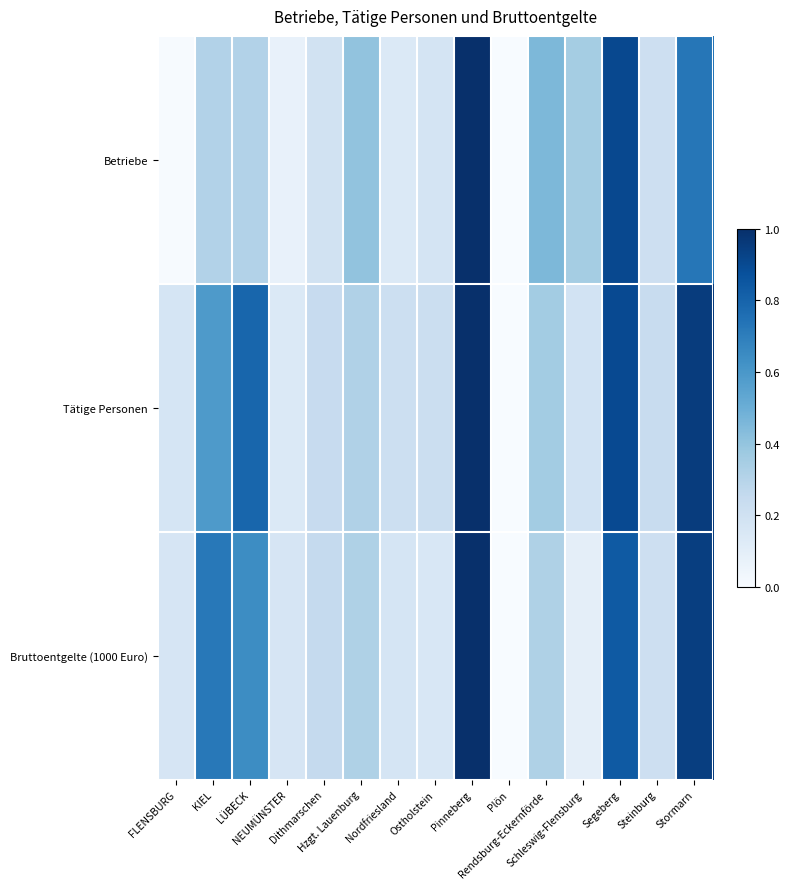

Rank the series at NEUMÜNSTER from highest to lowest value.

Bruttoentgelte (1000 Euro), Tätige Personen, Betriebe